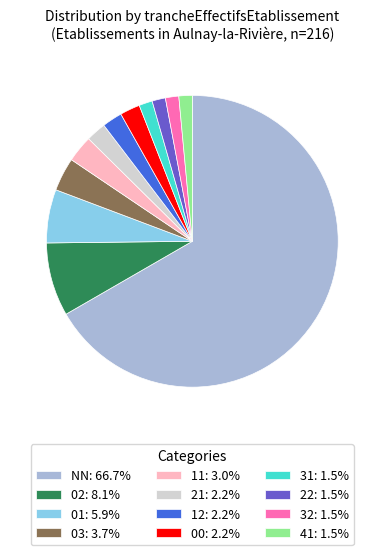

Which slice is the largest?

NN